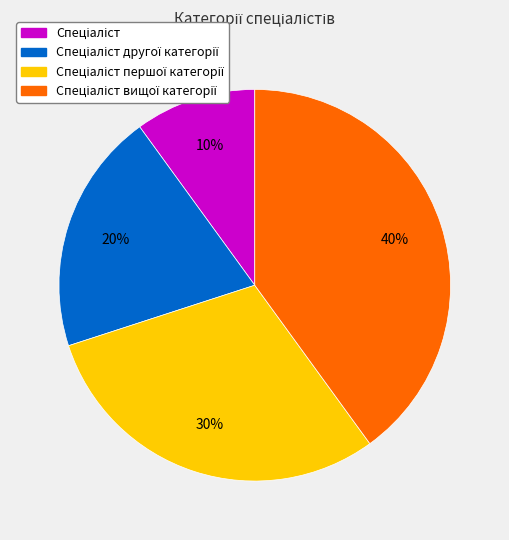

To the nearest percent, what is the average slice percentage?

25%